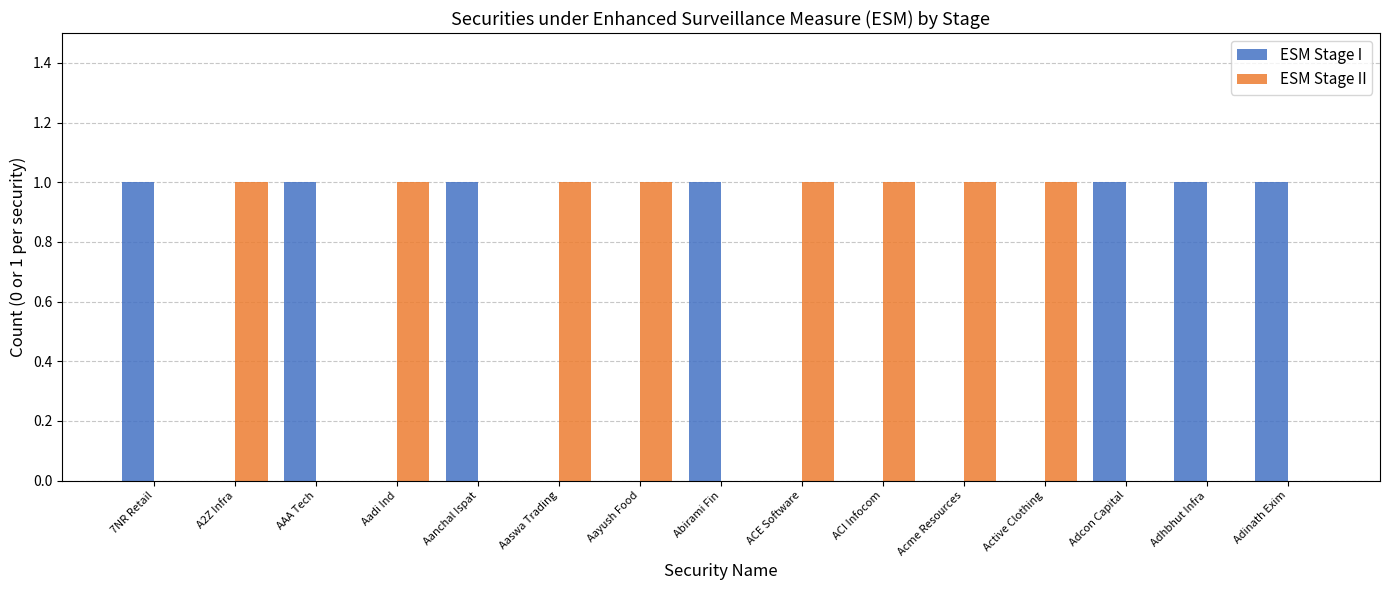

Is the value of ESM Stage I at Adhbhut Infra greater than the value of ESM Stage II at Abirami Fin?

Yes